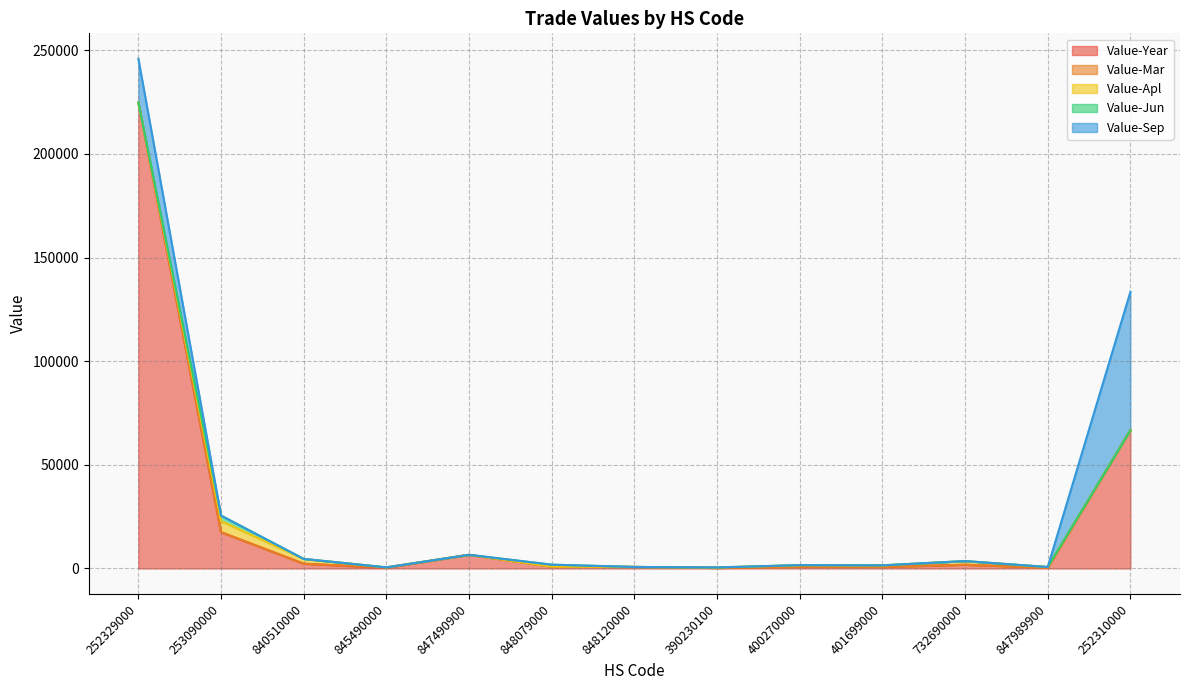

What are all the series names shown in the legend?

Value-Year, Value-Mar, Value-Apl, Value-Jun, Value-Sep